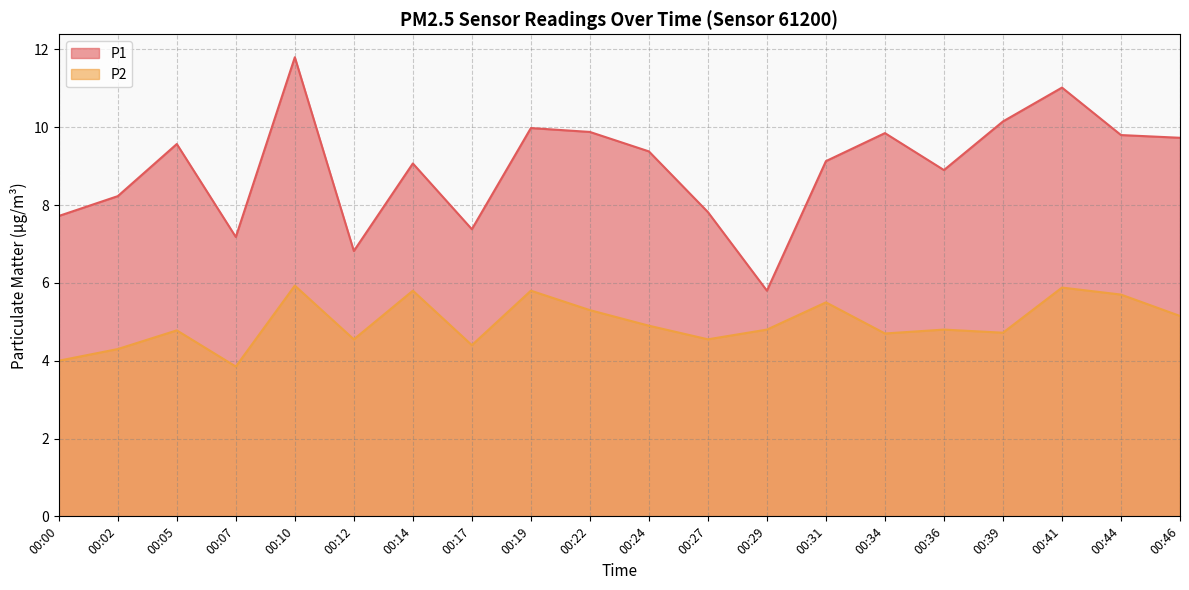

Which series has the widest spread of values?

P1